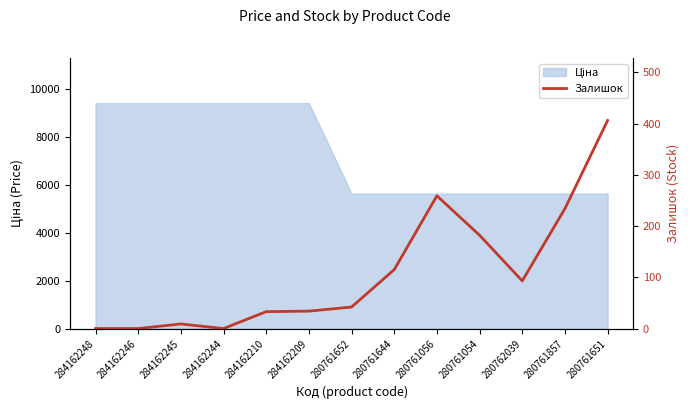

How many interior local valleys (lower than both neighbors) does the data have?

2